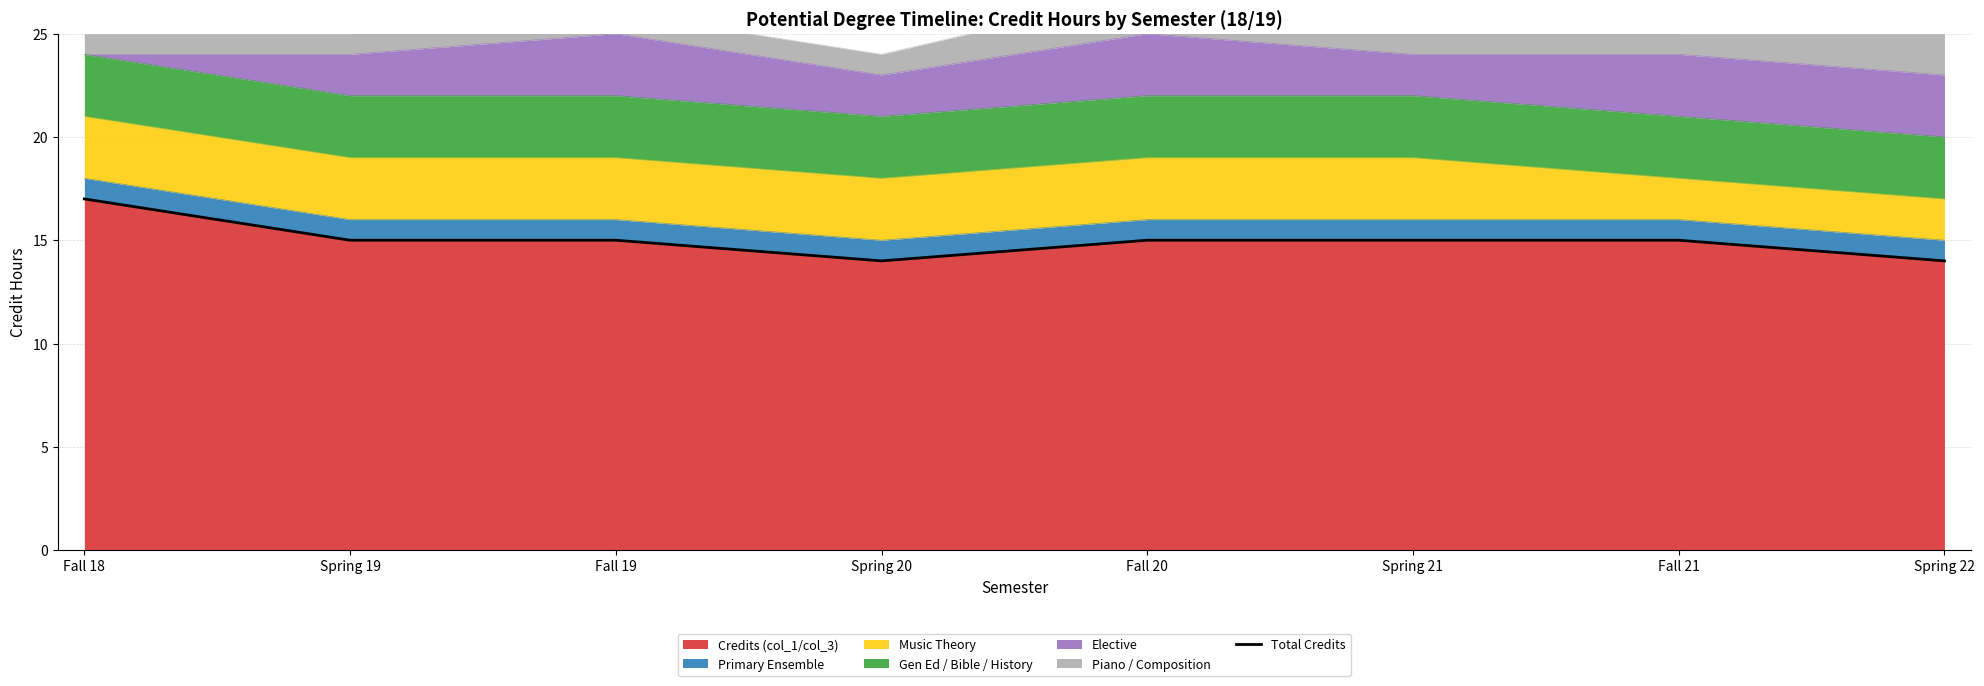

True or false: there are more than 2 points higher than both neighbors.

False